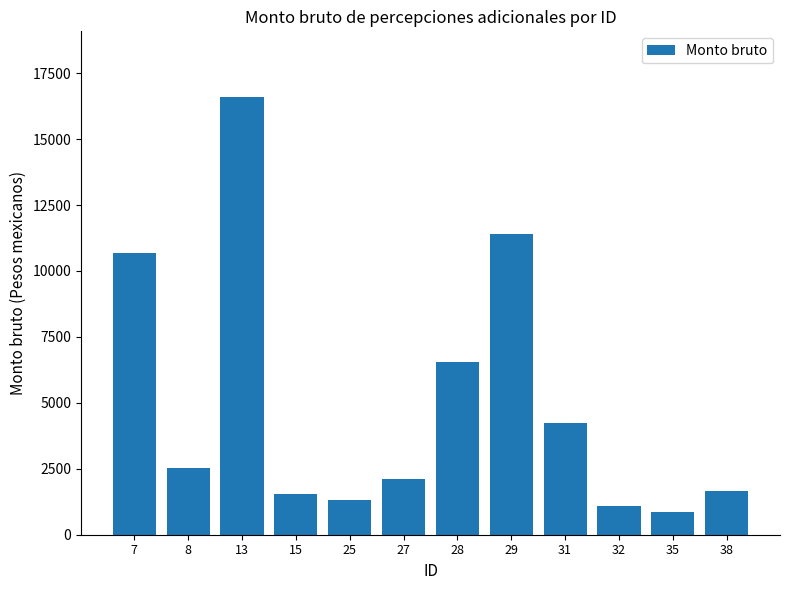

What is the ratio of the value at 7 to the value at 15?

6.9